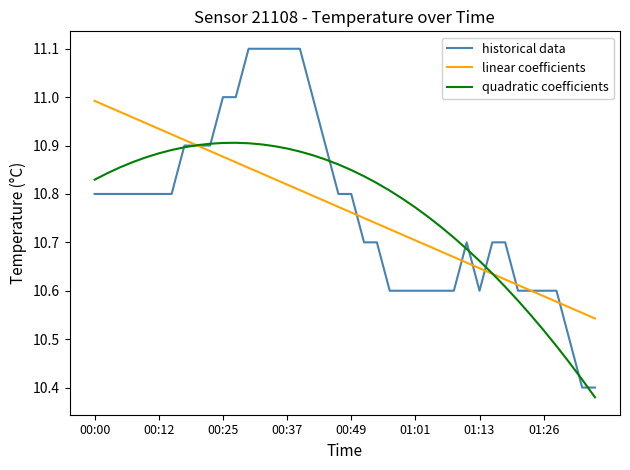

Which series has the widest spread of values?

historical data